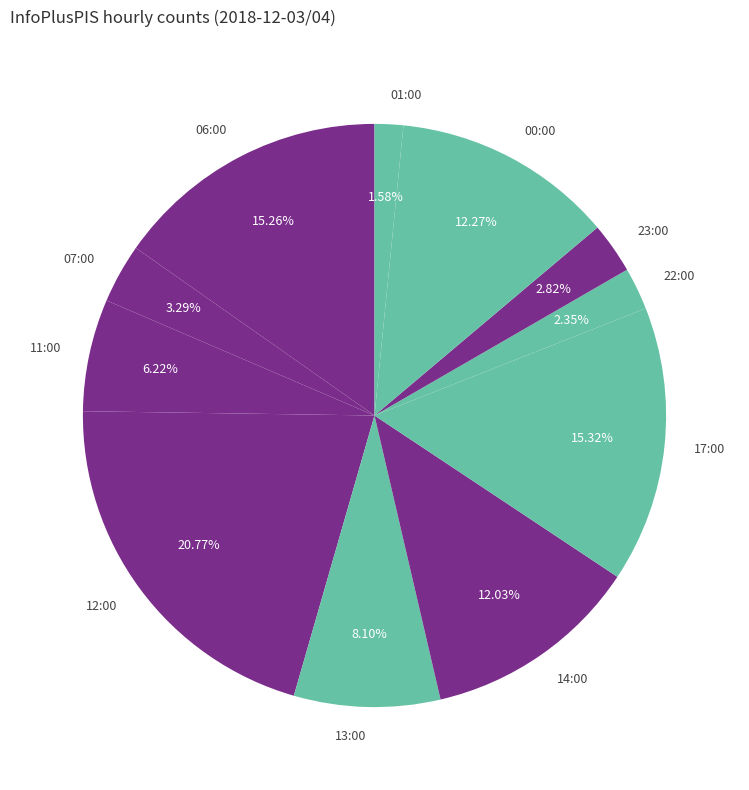

What is the smallest slice in the pie chart?

01:00